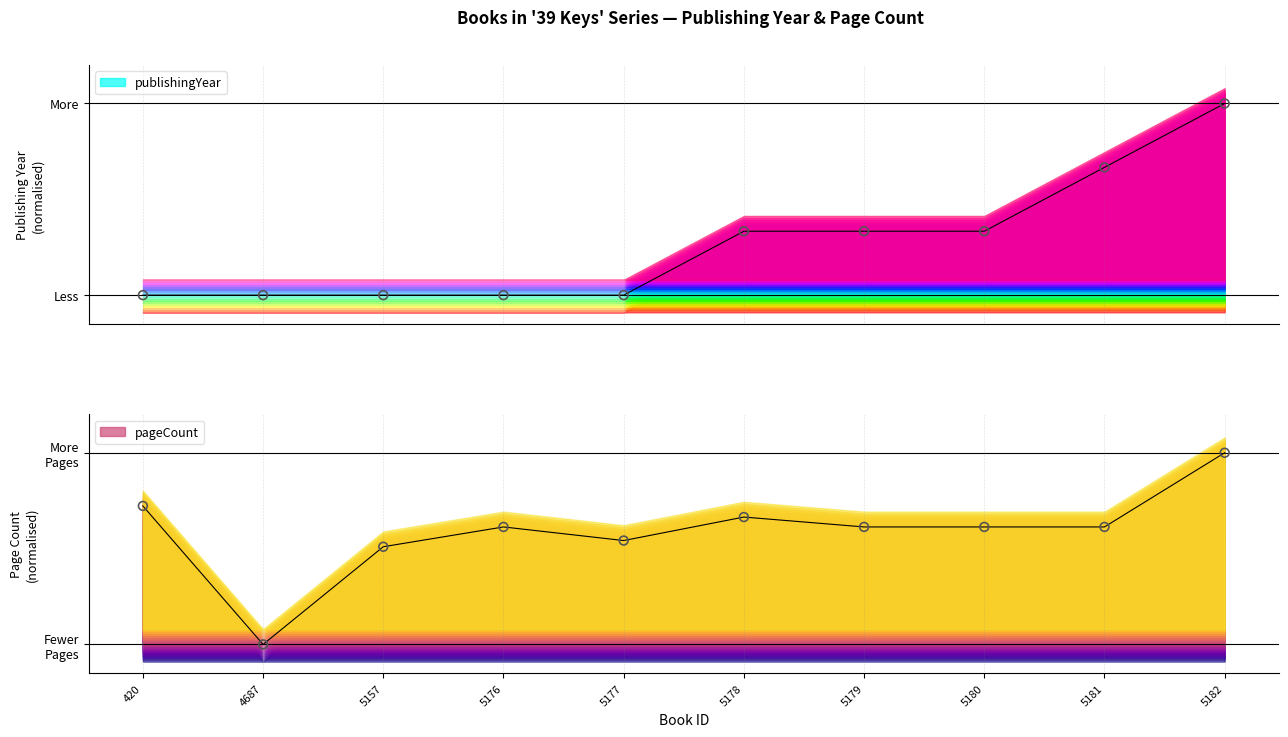

Is the value of publishingYear at 5182 greater than the value of pageCount at 5178?

Yes